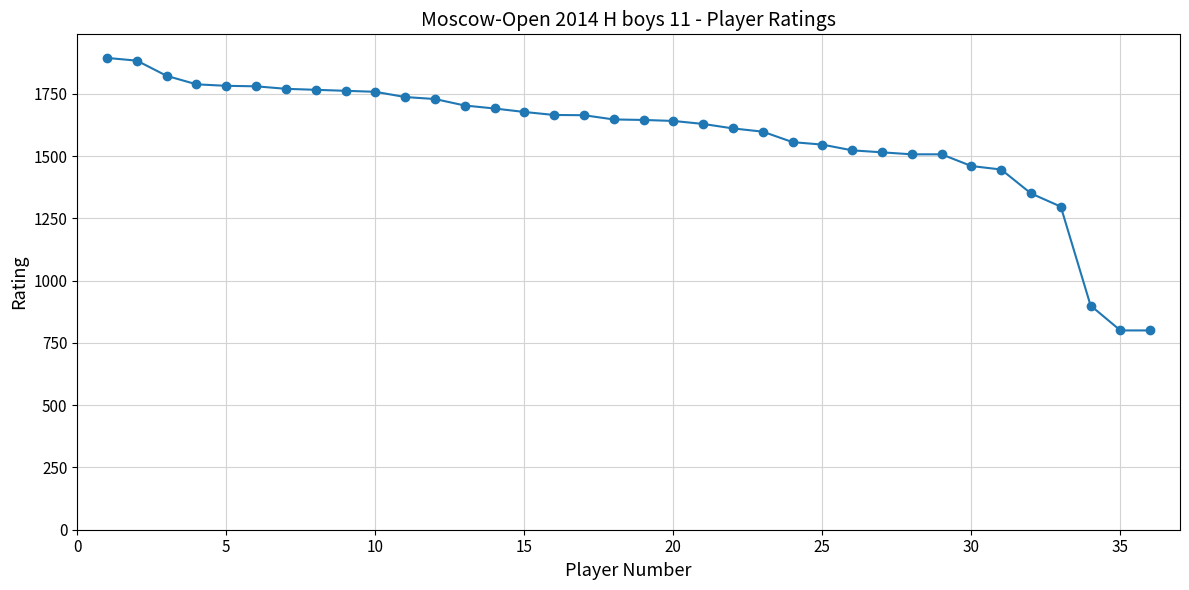

What is the value of the 35th point from the left?

800